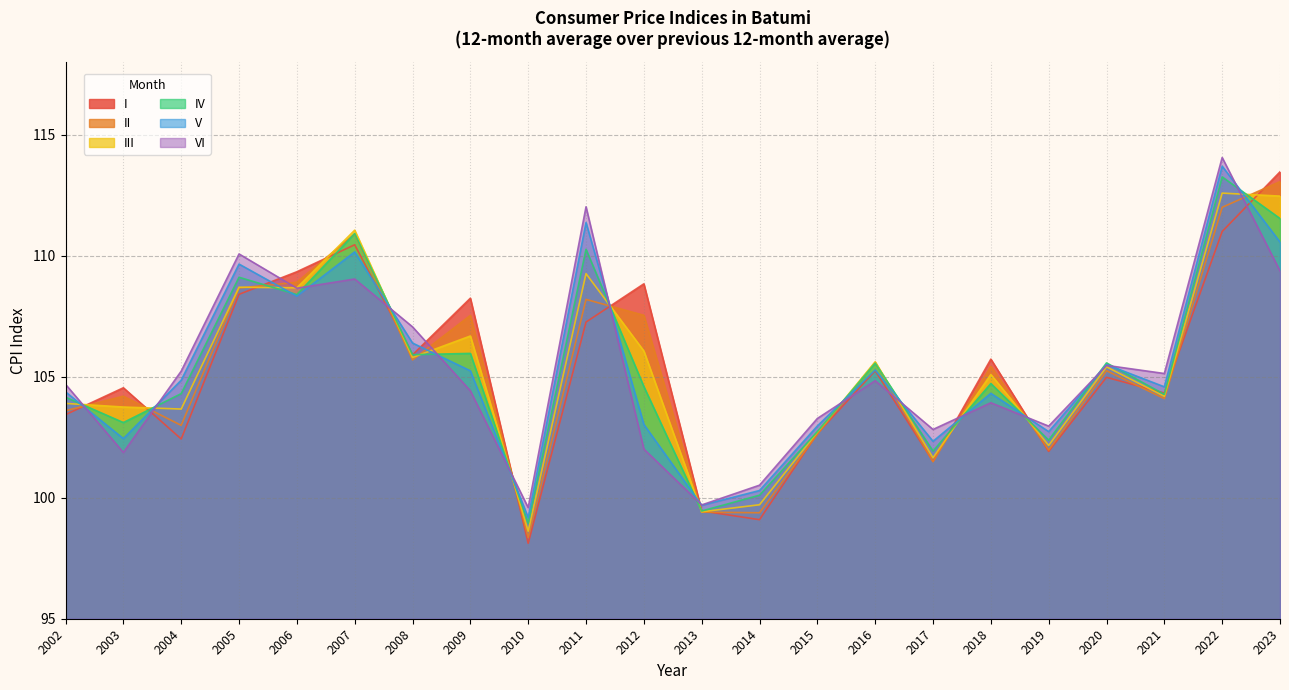

What is the value of the II point at the 14th from the left?

102.6